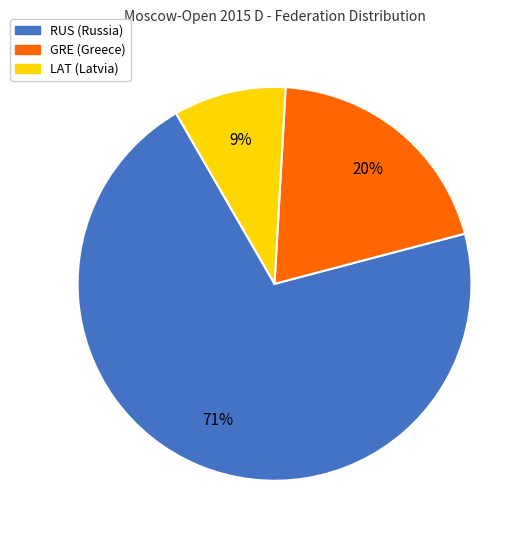

How many slices are in this pie chart?

3